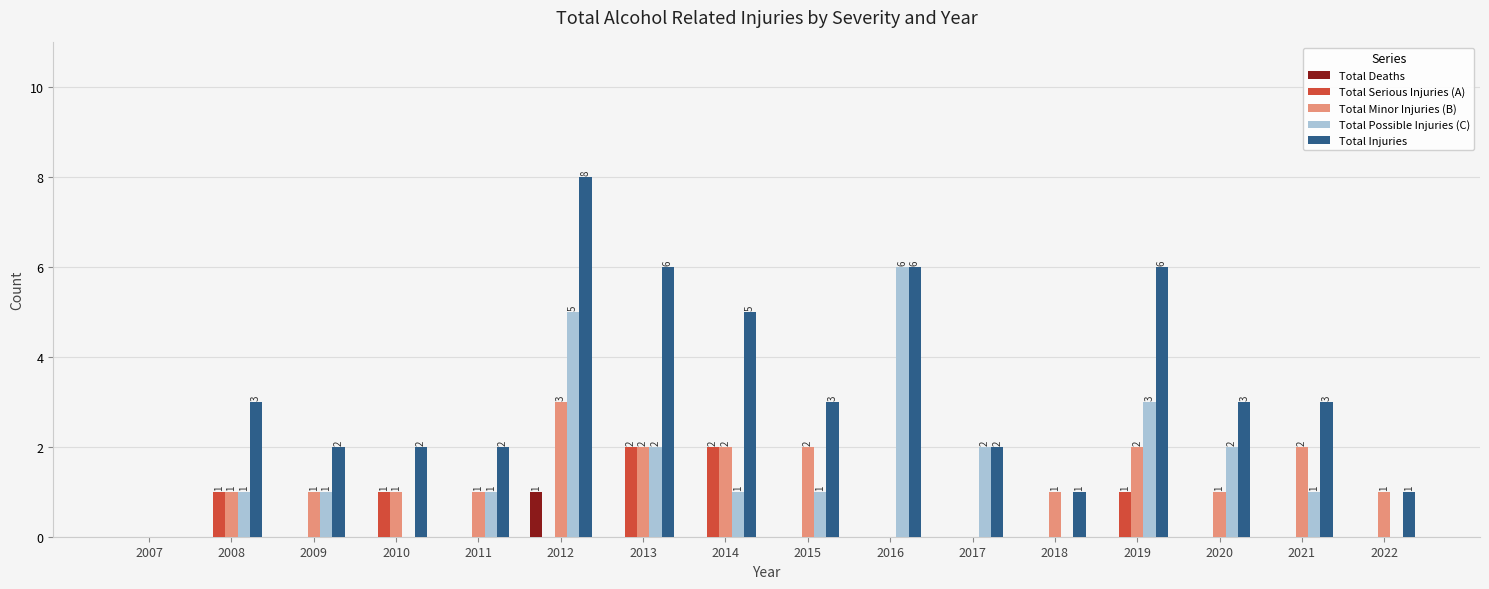

Is it true that Total Deaths equals 0 at 2007?

True